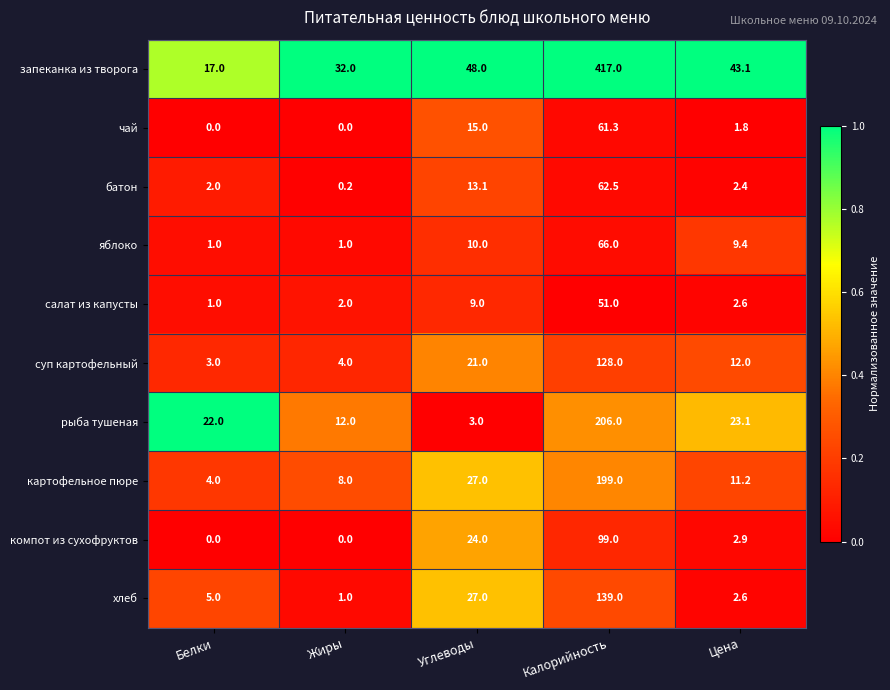

What is the sum of all рыба тушеная values?

266.1